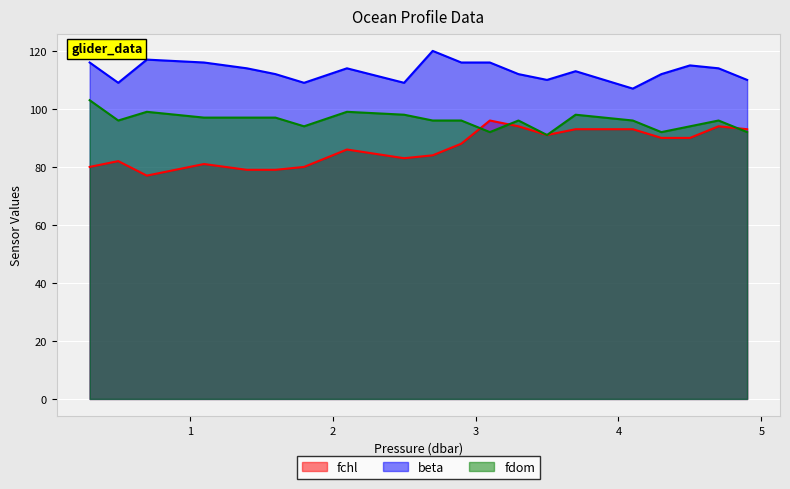

True or false: fchl and beta cross at least once.

False